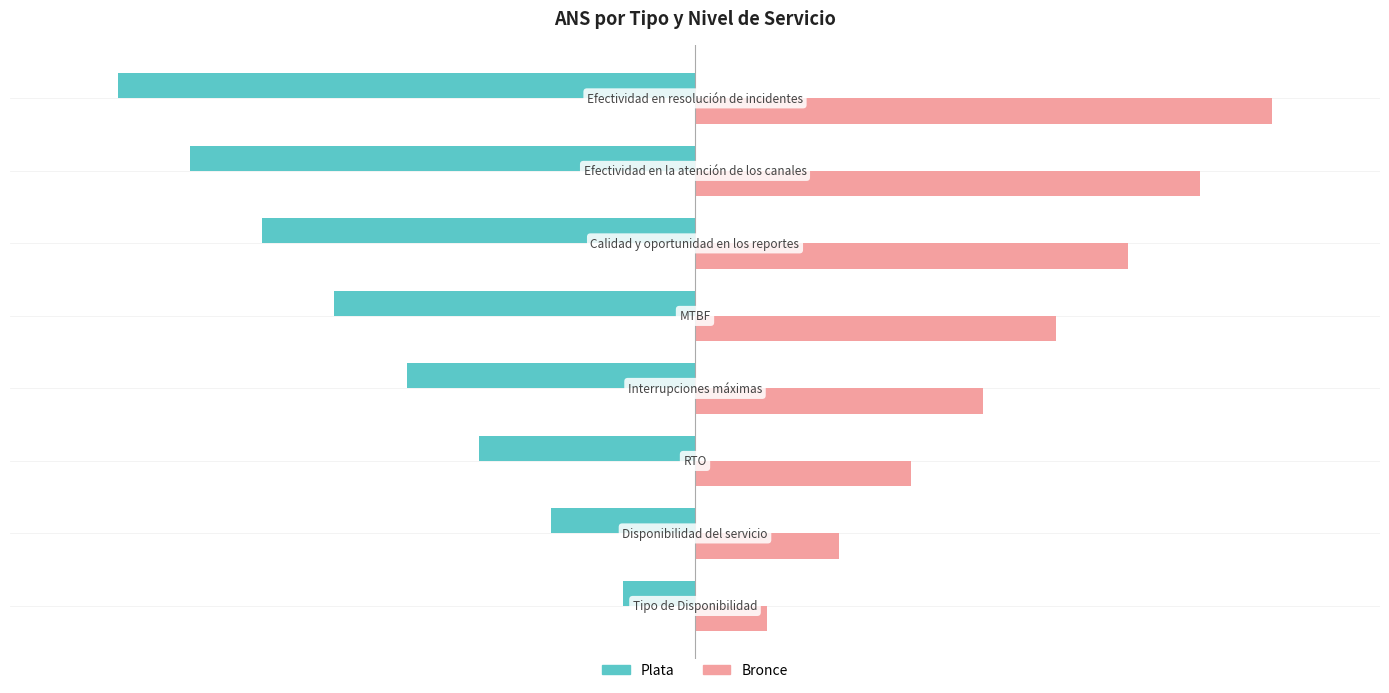

Rank the series by their maximum value, from highest to lowest.

Bronce, Plata